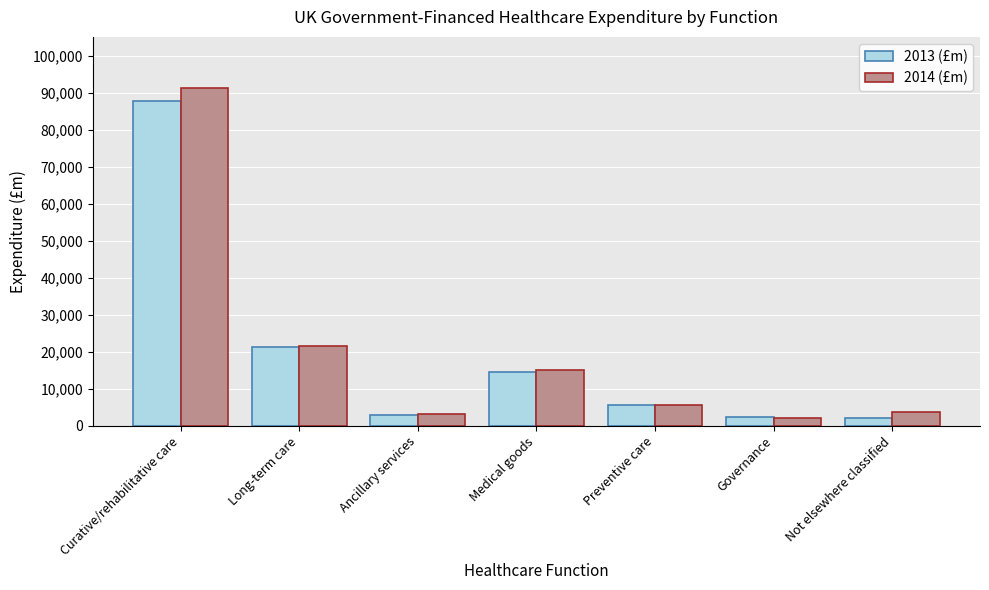

What is the spread (max minus min) of values at Preventive care?

38